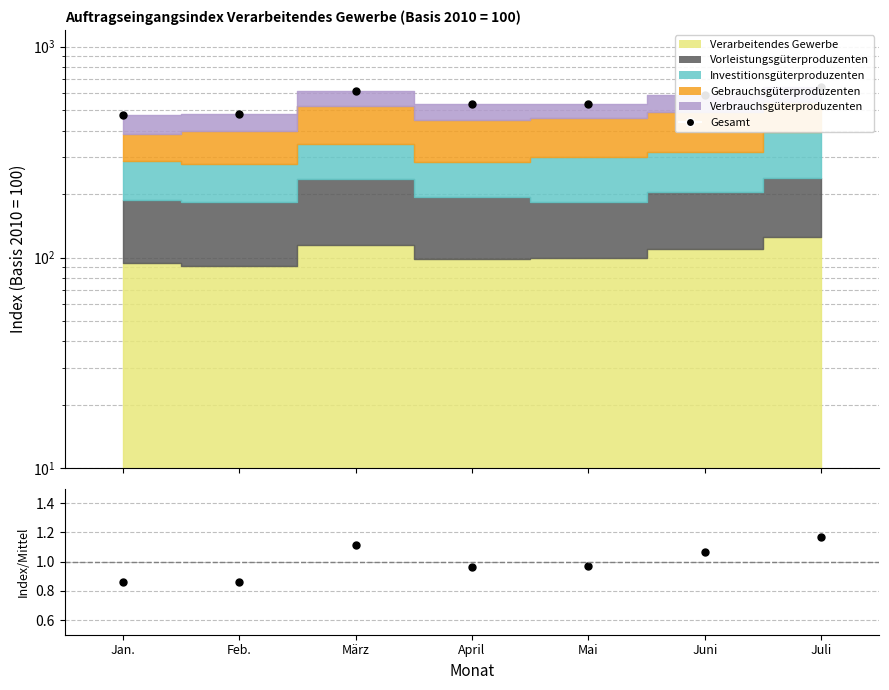

Is the value of Index/Mittel at Juni greater than the value of Gesamt at Mai?

No